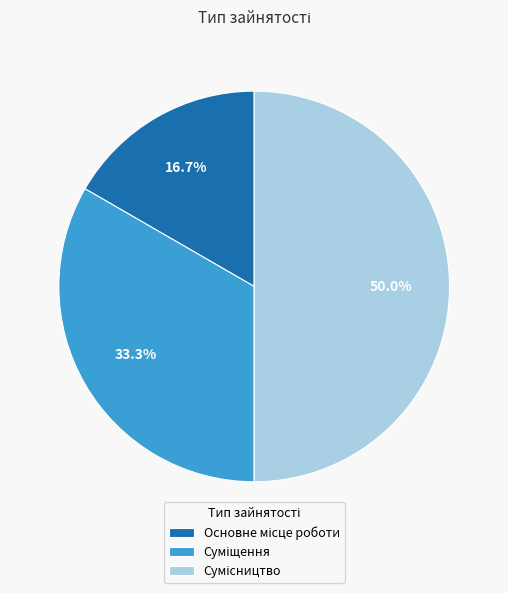

Count the number of slices in the pie.

3